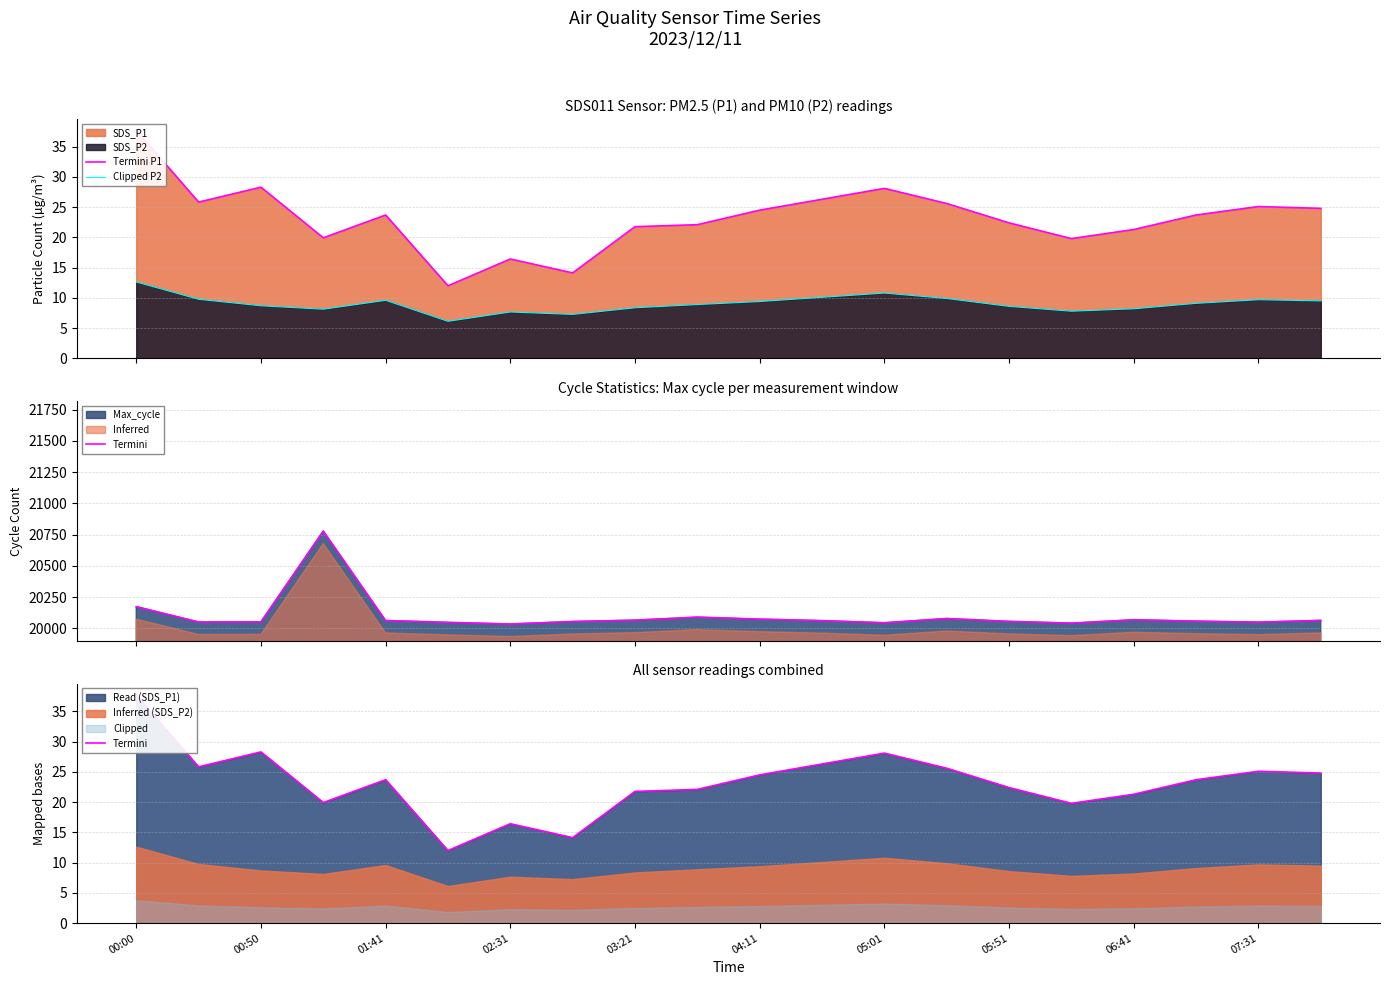

What is the maximum value for Clipped P2?

12.6